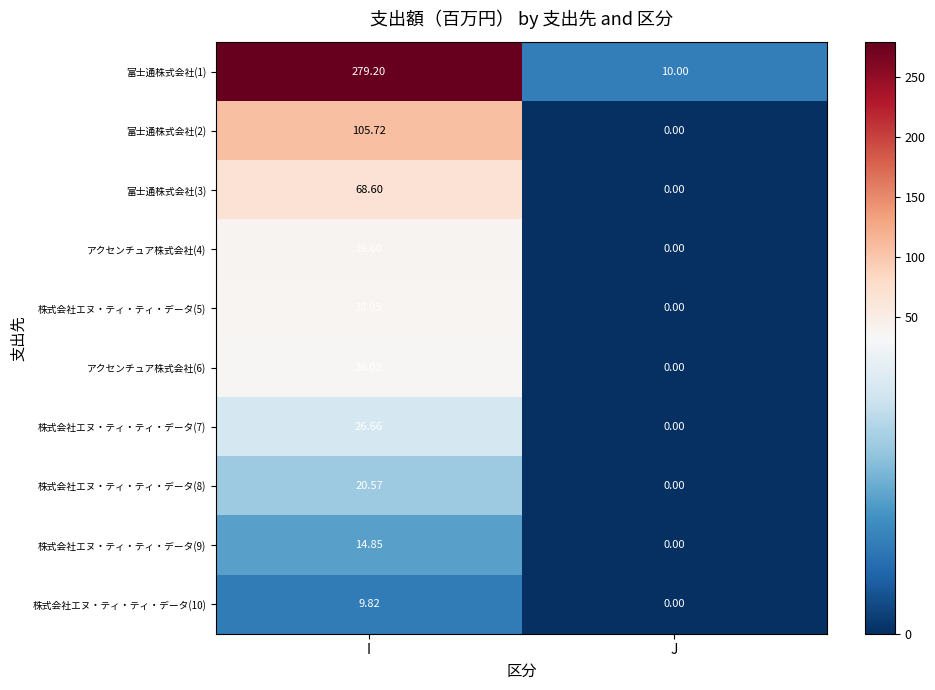

Is the value of アクセンチュア株式会社(4) at I greater than the value of アクセンチュア株式会社(6) at I?

Yes